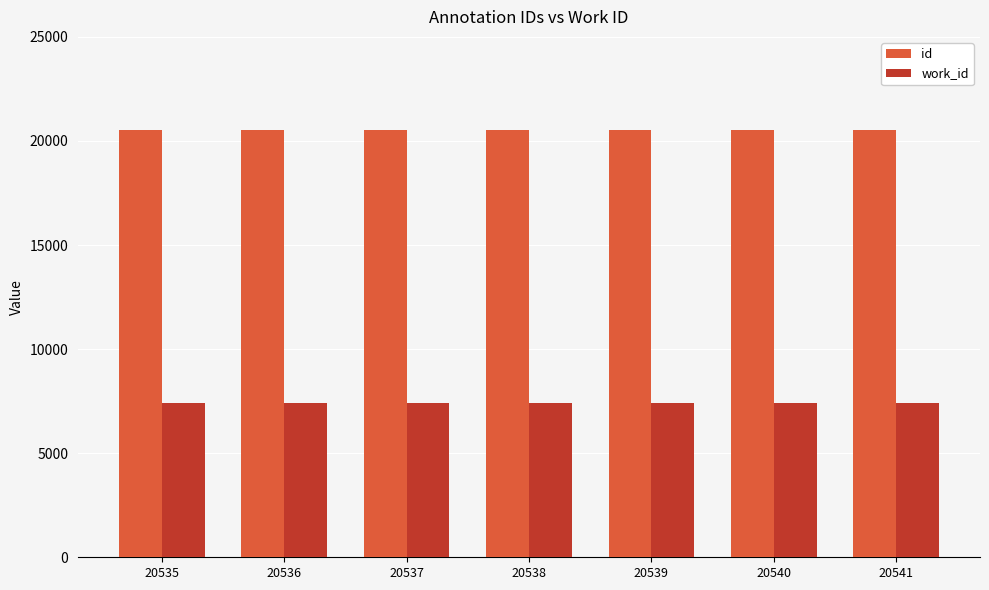

Rank the series by their average value, from highest to lowest.

id, work_id